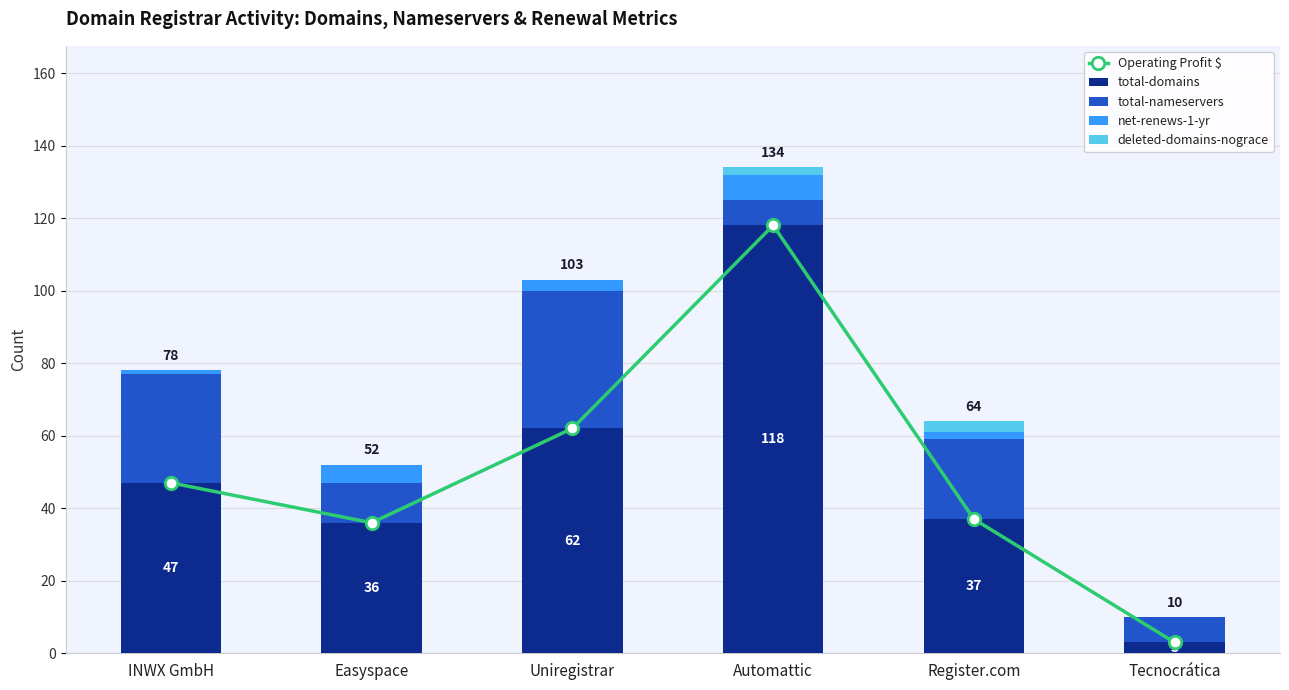

What is the maximum value shown in the chart?

118